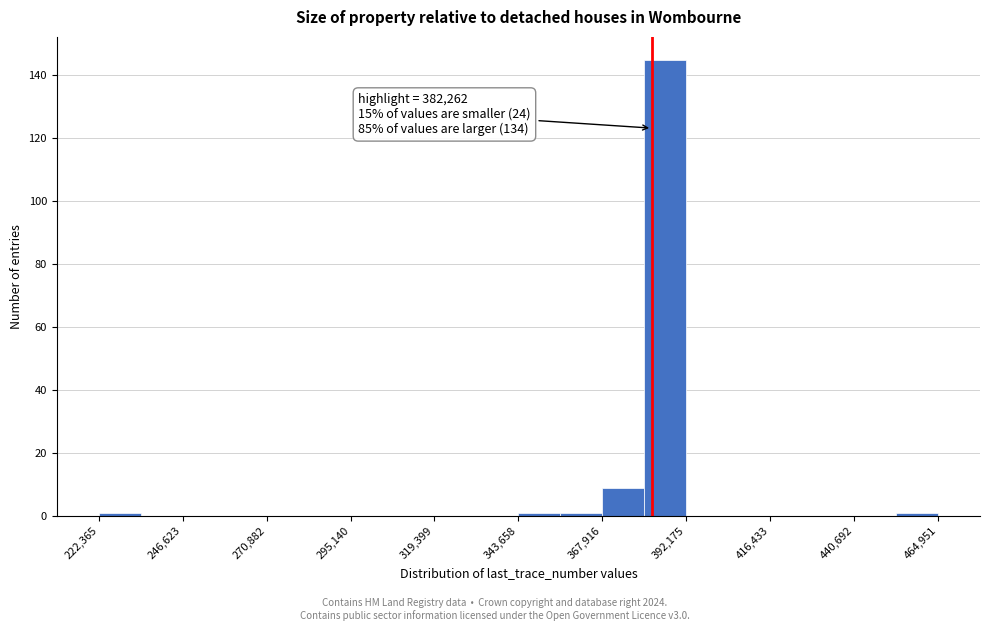

Around what value on the x-axis is the tallest bar? Give the approximate position of its centre, as read against the axis.

385000